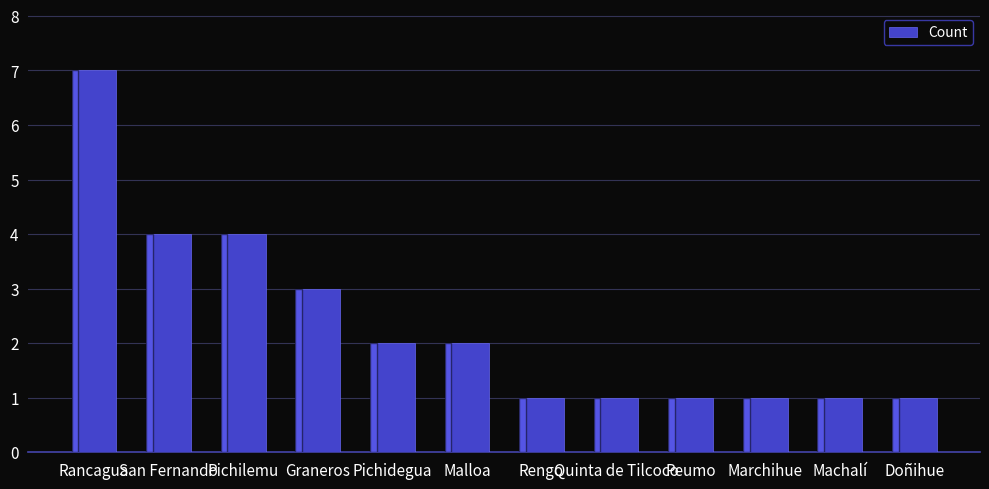

Between Rengo and San Fernando, which is larger?

San Fernando